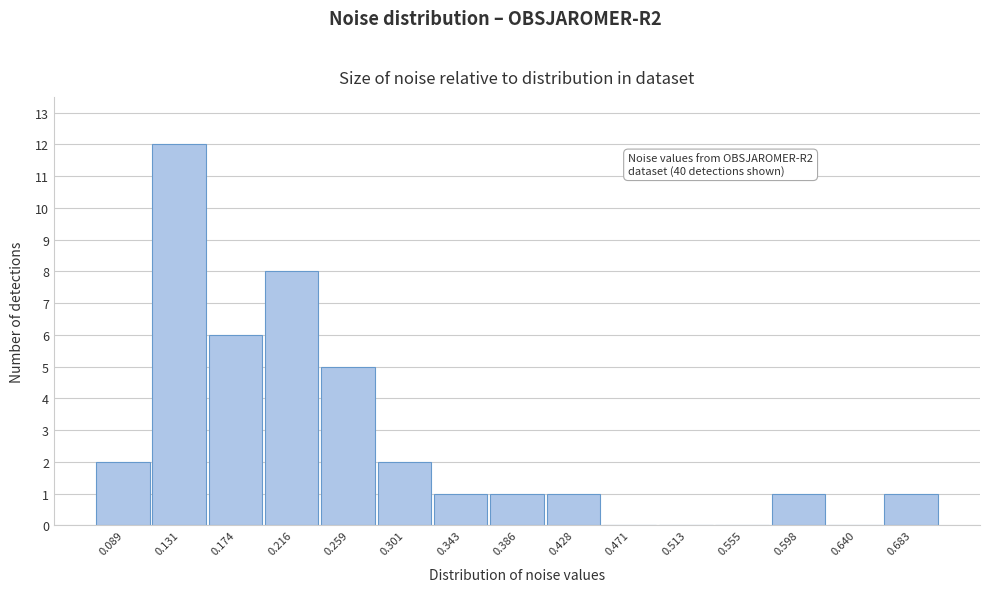

Over which range of the x-axis is the bar tallest?

0.110 to 0.155